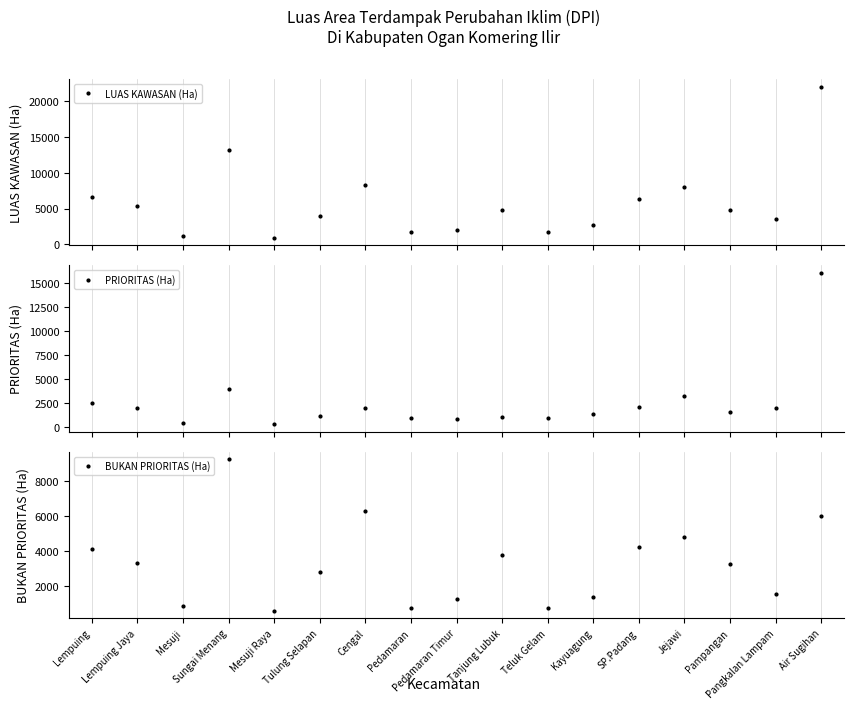

What is the minimum value shown in the chart?

300